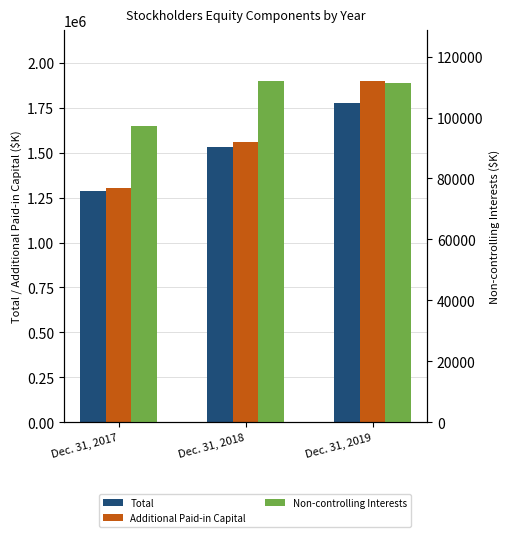

What is the approximate value of Additional Paid-in Capital at Dec. 31, 2017, to the nearest 50?

1302000